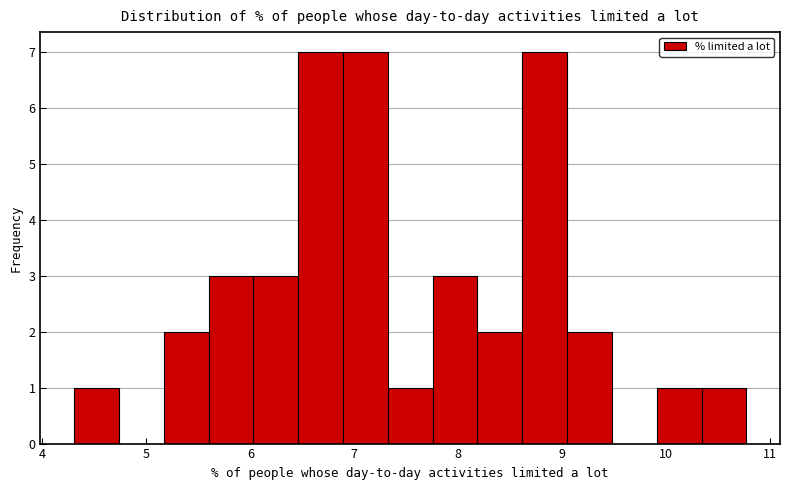

Reading left to right, list every bar in this chart as the range it spans on the x-axis followed by its height. Neither the bar edges nor the heights are printed on the chart, so give them approximately, as read against the axes.

4.3 to 4.7: 1
4.7 to 5.2: 0
5.2 to 5.6: 2
5.6 to 6.0: 3
6.0 to 6.5: 3
6.5 to 6.9: 7
6.9 to 7.3: 7
7.3 to 7.8: 1
7.8 to 8.2: 3
8.2 to 8.6: 2
8.6 to 9.0: 7
9.0 to 9.5: 2
9.5 to 9.9: 0
9.9 to 10.3: 1
10.3 to 10.8: 1